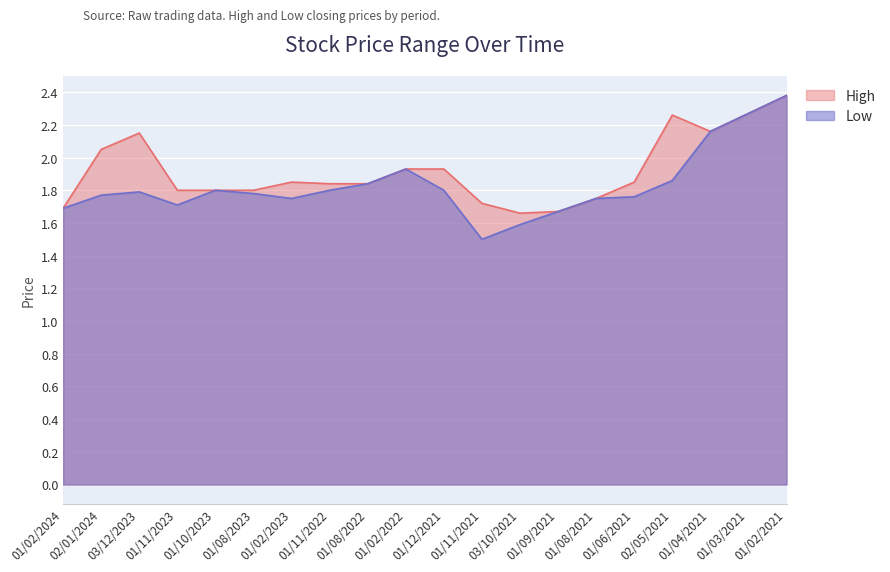

What is the average value of the High series?

1.9